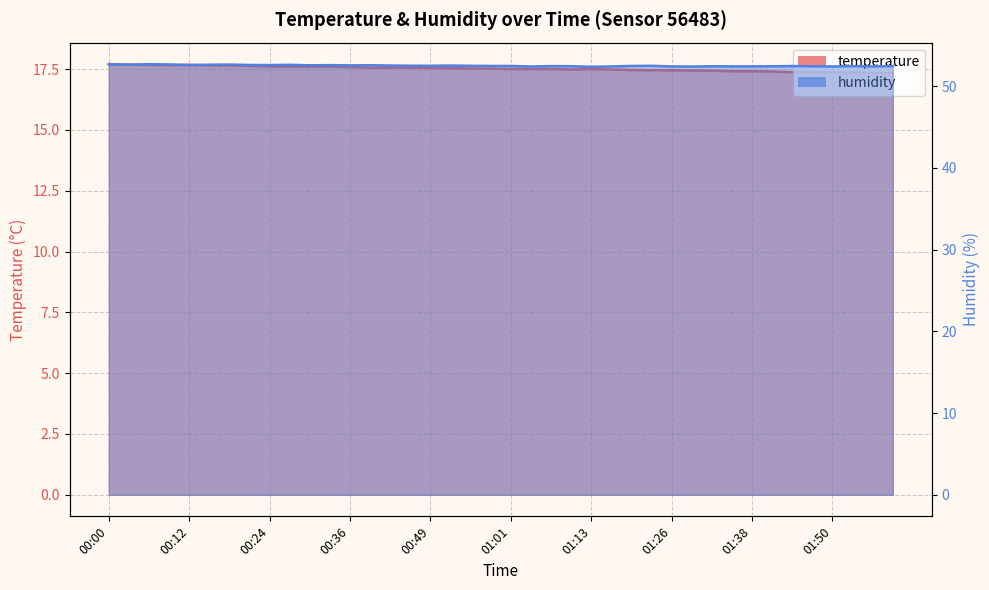

The temperature series shows 8.0 at 01:41. True or false?

False